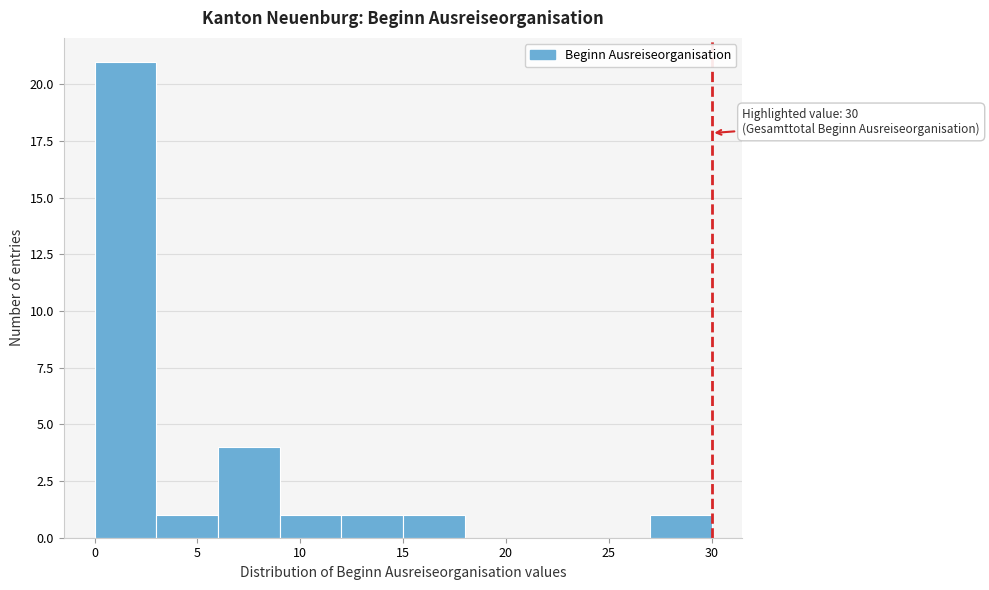

Which range on the x-axis has the tallest bar?

0 to 3